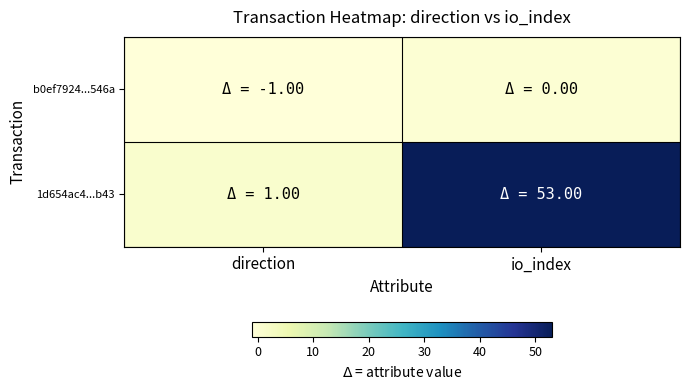

Which has a higher value, io_index or direction?

io_index